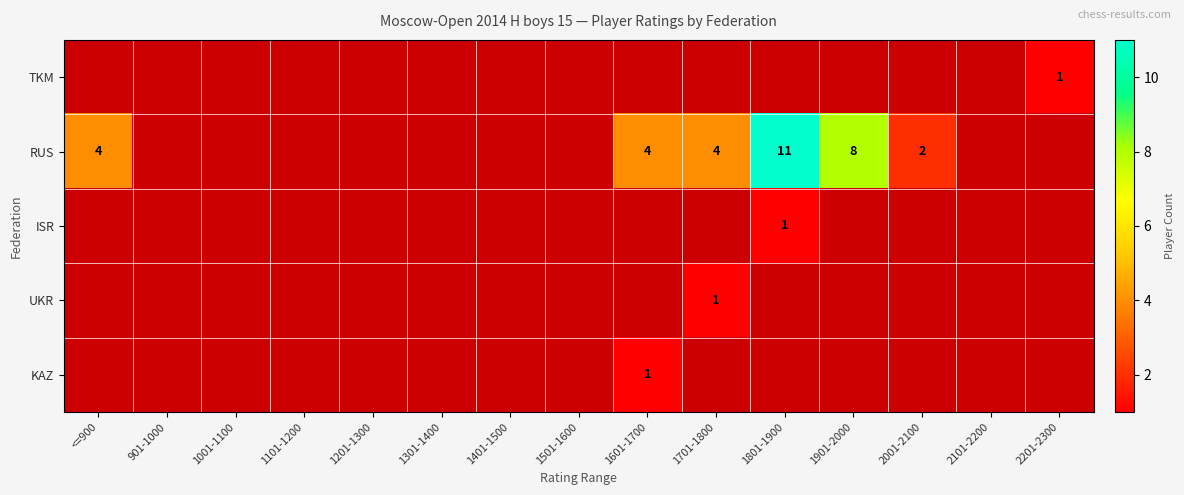

What is the sum of the RUS values at 1701-1800 and 1901-2000?

12